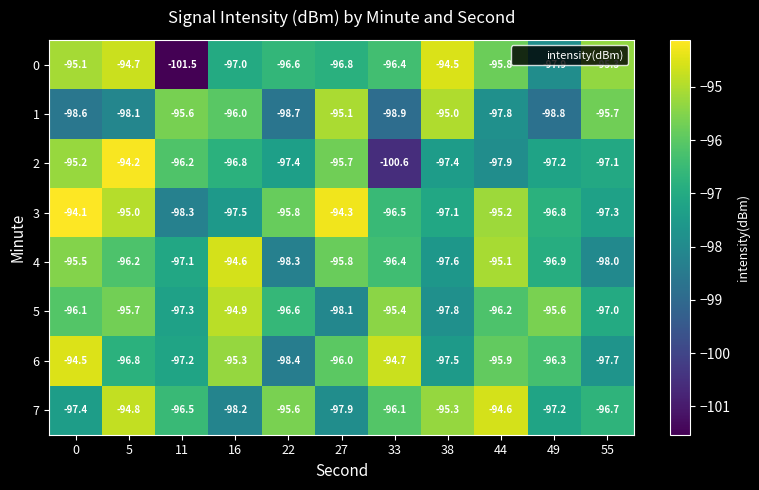

Which series has the largest total across all categories?

3